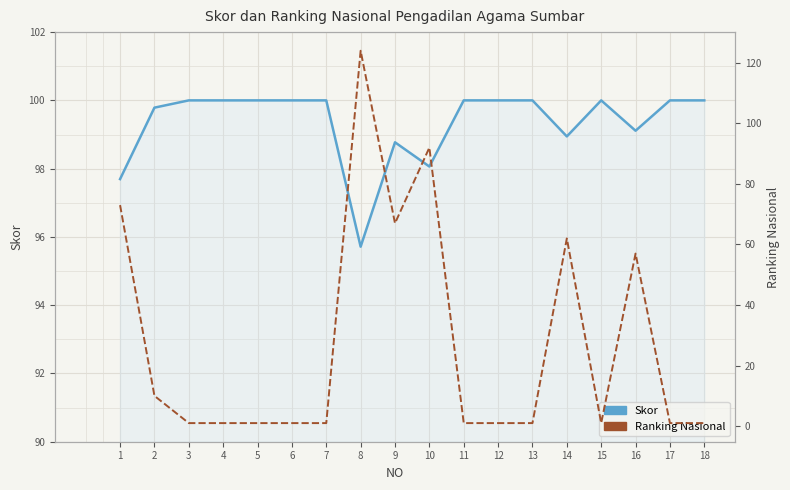

What is the average value of the Skor series?

99.3